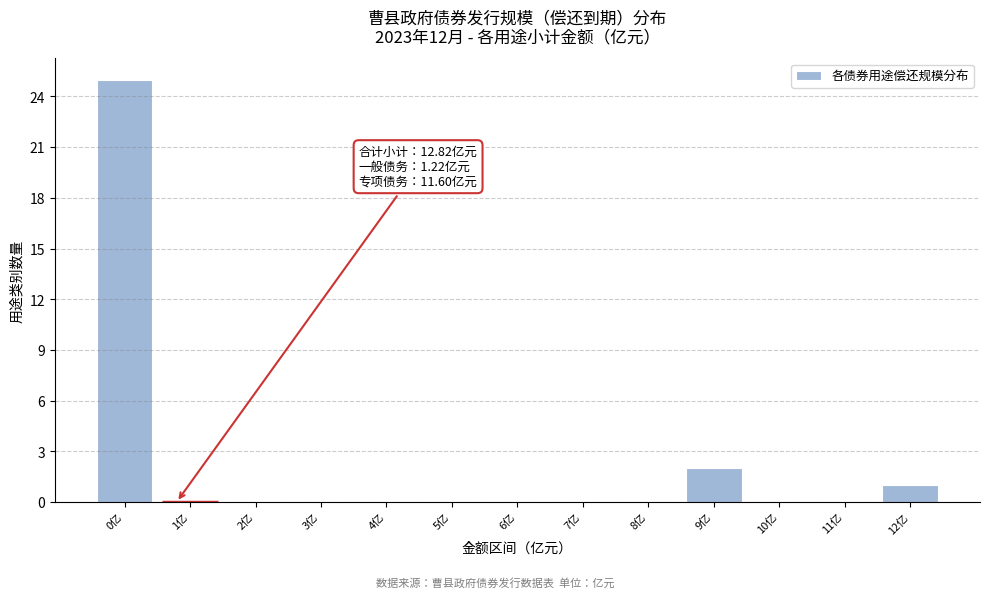

Reading right to left, what are all the values shown in this chart?

12亿=1	11亿=0	10亿=0	9亿=2	8亿=0	7亿=0	6亿=0	5亿=0	4亿=0	3亿=0	2亿=0	1亿=0	0亿=25